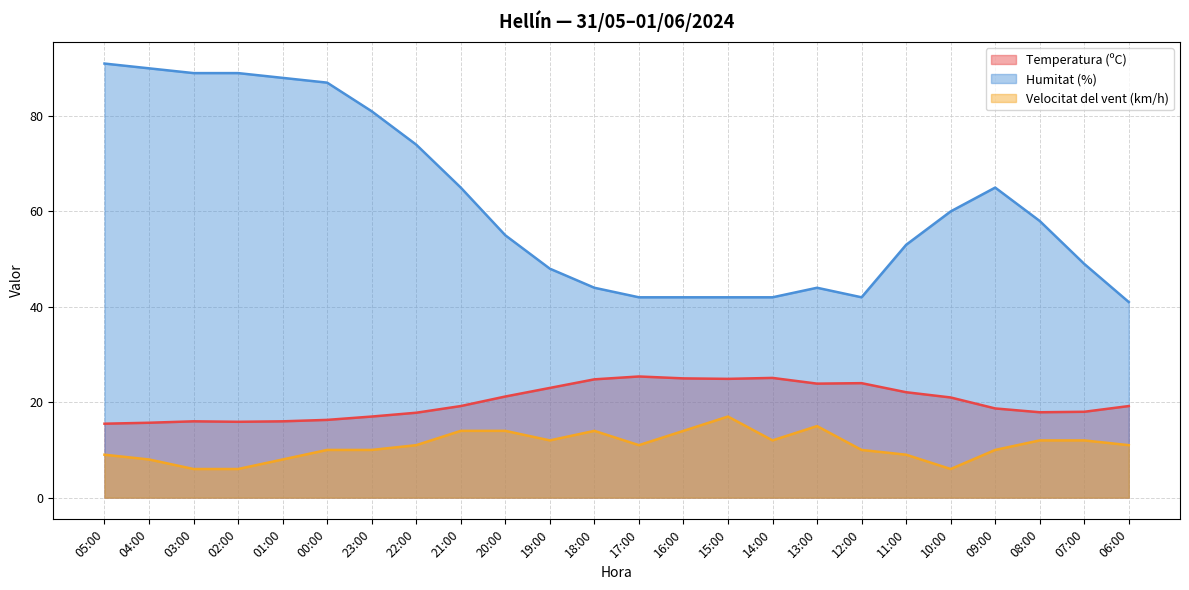

In Humitat (%), how many points are higher than both neighbors (excluding endpoints)?

2